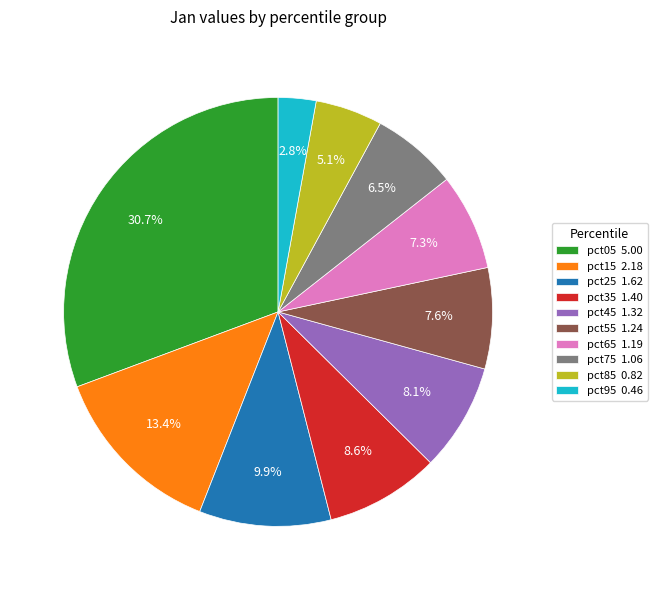

Count the number of slices in the pie.

10